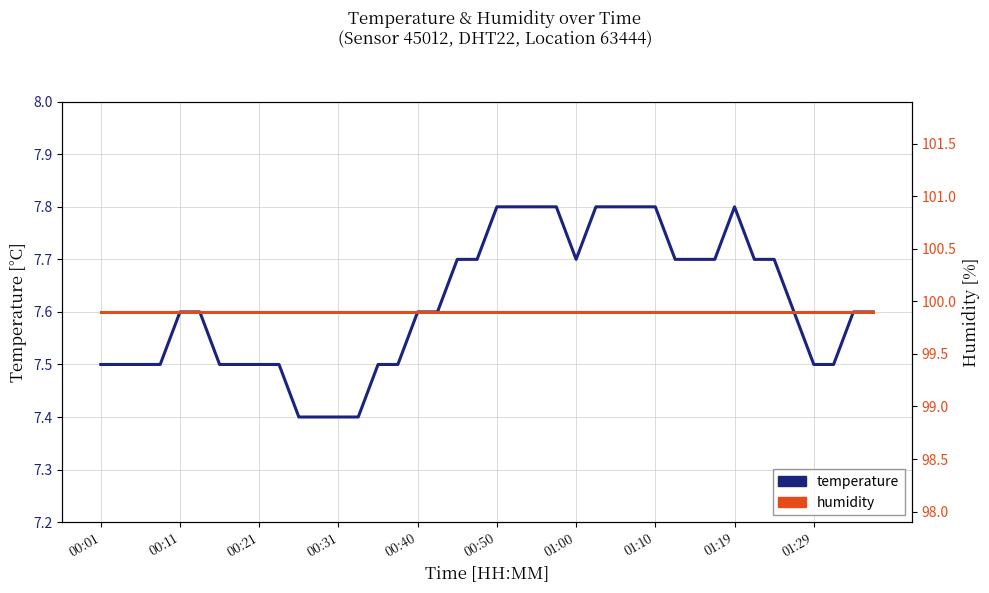

Reading left to right, list all the values displayed in this chart.

temperature: 7.5	7.5	7.5	7.5	7.6	7.6	7.5	7.5	7.5	7.5	7.4	7.4	7.4	7.4	7.5	7.5	7.6	7.6	7.7	7.7	7.8	7.8	7.8	7.8	7.7	7.8	7.8	7.8	7.8	7.7	7.7	7.7	7.8	7.7	7.7	7.6	7.5	7.5	7.6	7.6
humidity: 99.9	99.9	99.9	99.9	99.9	99.9	99.9	99.9	99.9	99.9	99.9	99.9	99.9	99.9	99.9	99.9	99.9	99.9	99.9	99.9	99.9	99.9	99.9	99.9	99.9	99.9	99.9	99.9	99.9	99.9	99.9	99.9	99.9	99.9	99.9	99.9	99.9	99.9	99.9	99.9